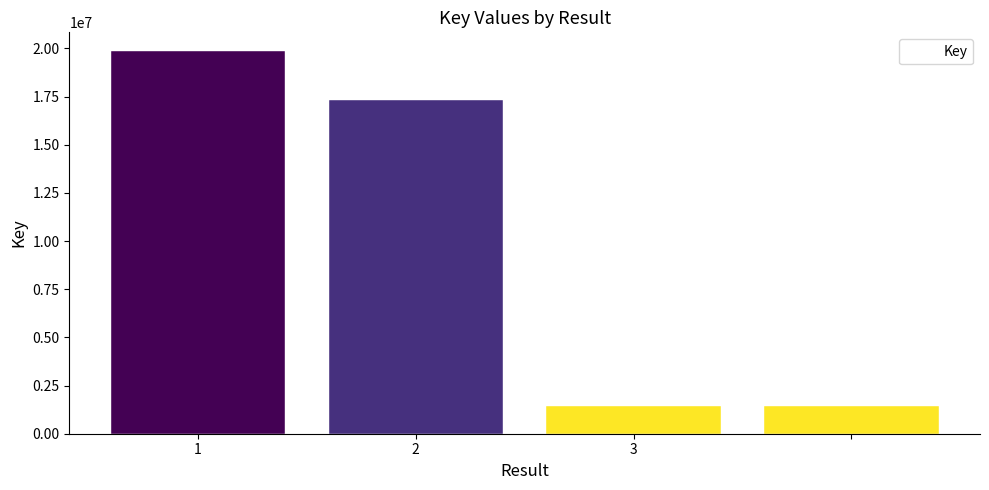

What is the value of the 3rd bar from the left?

1444955